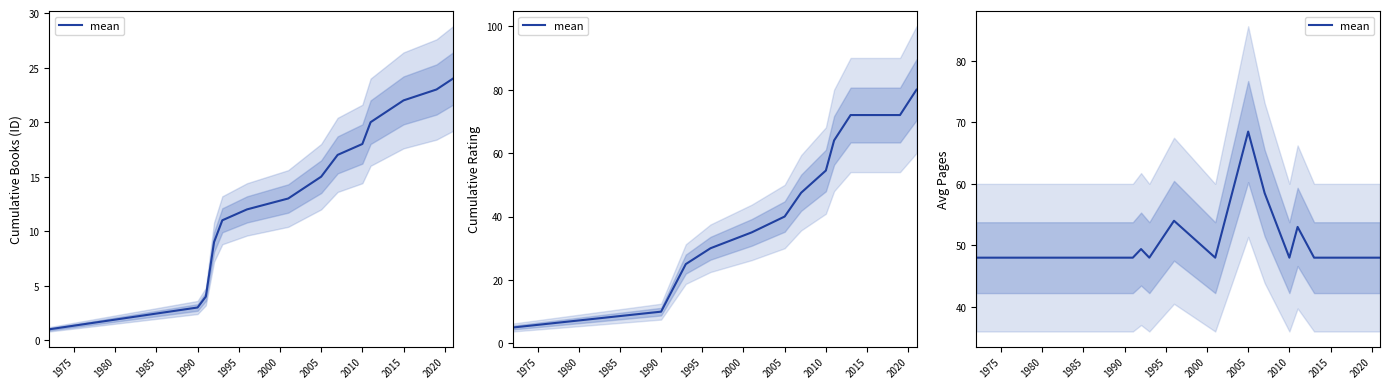

What is the sum of all values?

763.4